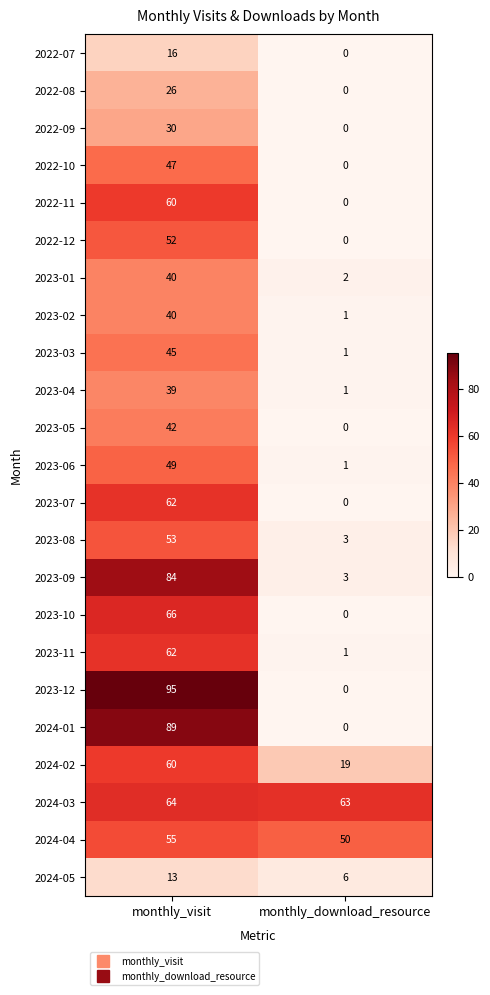

Which series has the largest total across all categories?

2024-03